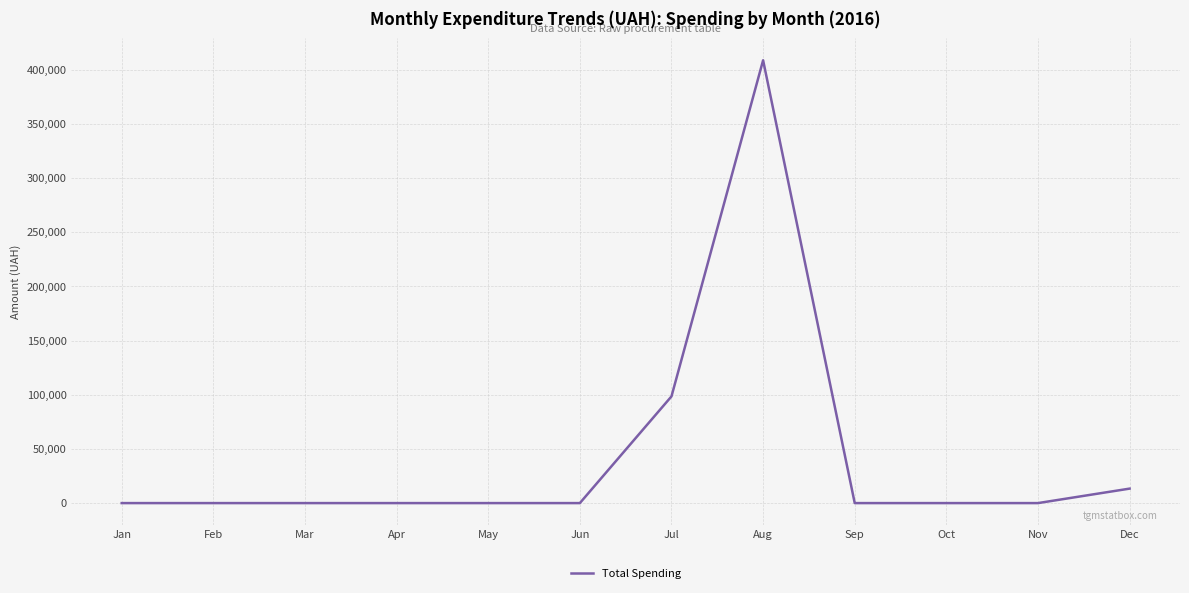

The value at Feb is 0.0. True or false?

True